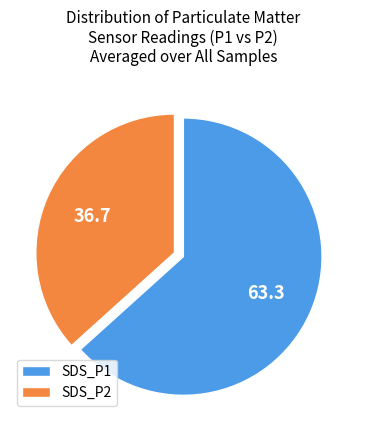

The SDS_P1 slice represents 63% of the pie. True or false?

True